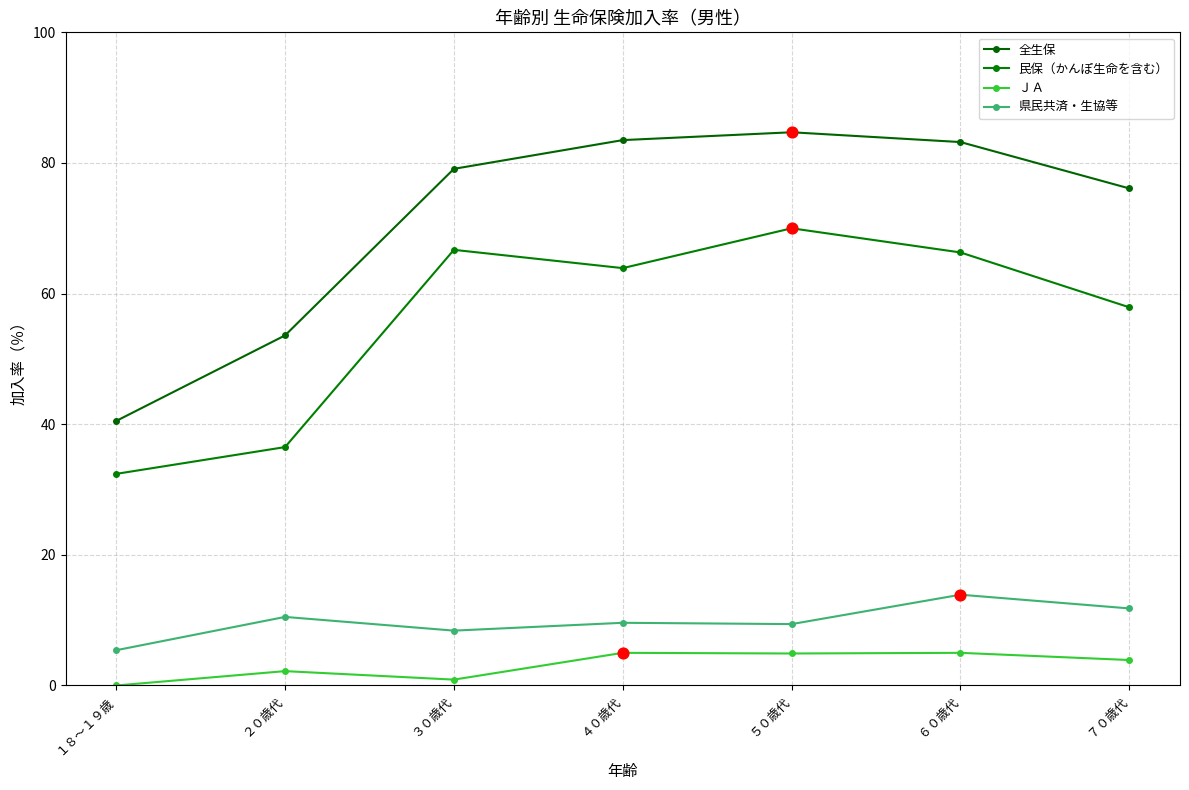

What are all the series names shown in the legend?

全生保, 民保（かんぽ生命を含む）, ＪＡ, 県民共済・生協等